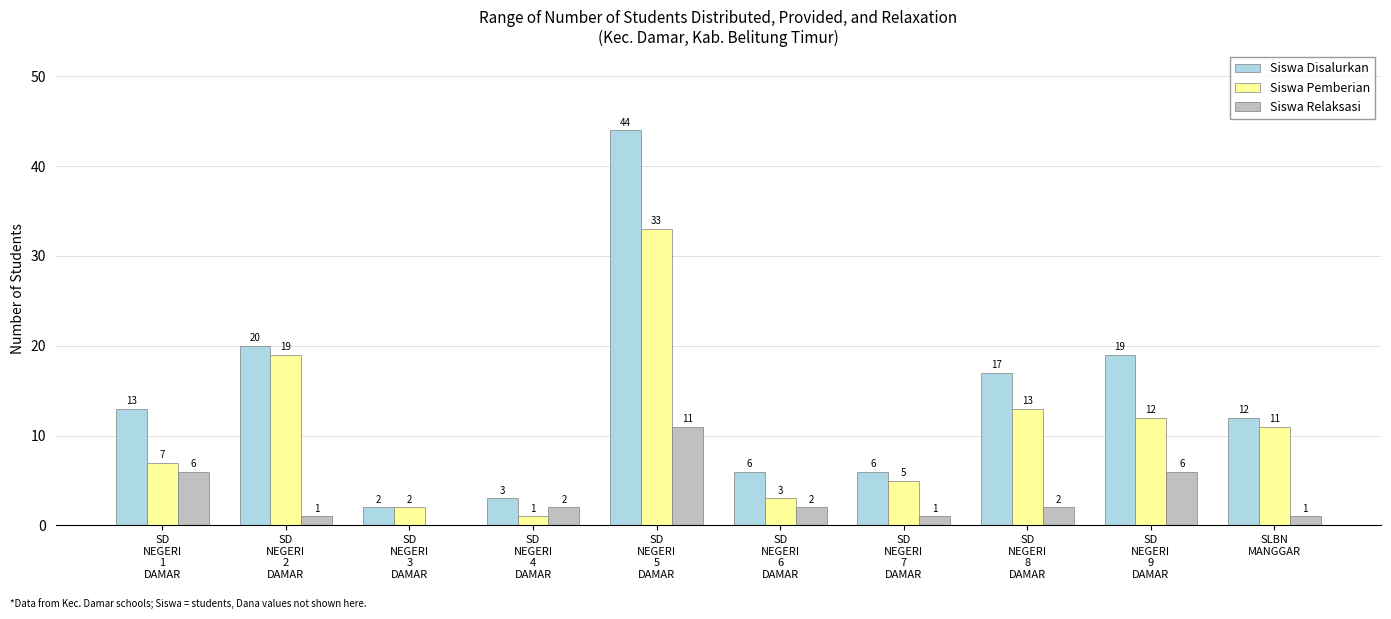

Reading left to right, transcribe all the data shown in this chart.

Siswa Disalurkan: SD
NEGERI
1
DAMAR=13	SD
NEGERI
2
DAMAR=20	SD
NEGERI
3
DAMAR=2	SD
NEGERI
4
DAMAR=3	SD
NEGERI
5
DAMAR=44	SD
NEGERI
6
DAMAR=6	SD
NEGERI
7
DAMAR=6	SD
NEGERI
8
DAMAR=17	SD
NEGERI
9
DAMAR=19	SLBN
MANGGAR=12
Siswa Pemberian: SD
NEGERI
1
DAMAR=7	SD
NEGERI
2
DAMAR=19	SD
NEGERI
3
DAMAR=2	SD
NEGERI
4
DAMAR=1	SD
NEGERI
5
DAMAR=33	SD
NEGERI
6
DAMAR=3	SD
NEGERI
7
DAMAR=5	SD
NEGERI
8
DAMAR=13	SD
NEGERI
9
DAMAR=12	SLBN
MANGGAR=11
Siswa Relaksasi: SD
NEGERI
1
DAMAR=6	SD
NEGERI
2
DAMAR=1	SD
NEGERI
3
DAMAR=0	SD
NEGERI
4
DAMAR=2	SD
NEGERI
5
DAMAR=11	SD
NEGERI
6
DAMAR=2	SD
NEGERI
7
DAMAR=1	SD
NEGERI
8
DAMAR=2	SD
NEGERI
9
DAMAR=6	SLBN
MANGGAR=1